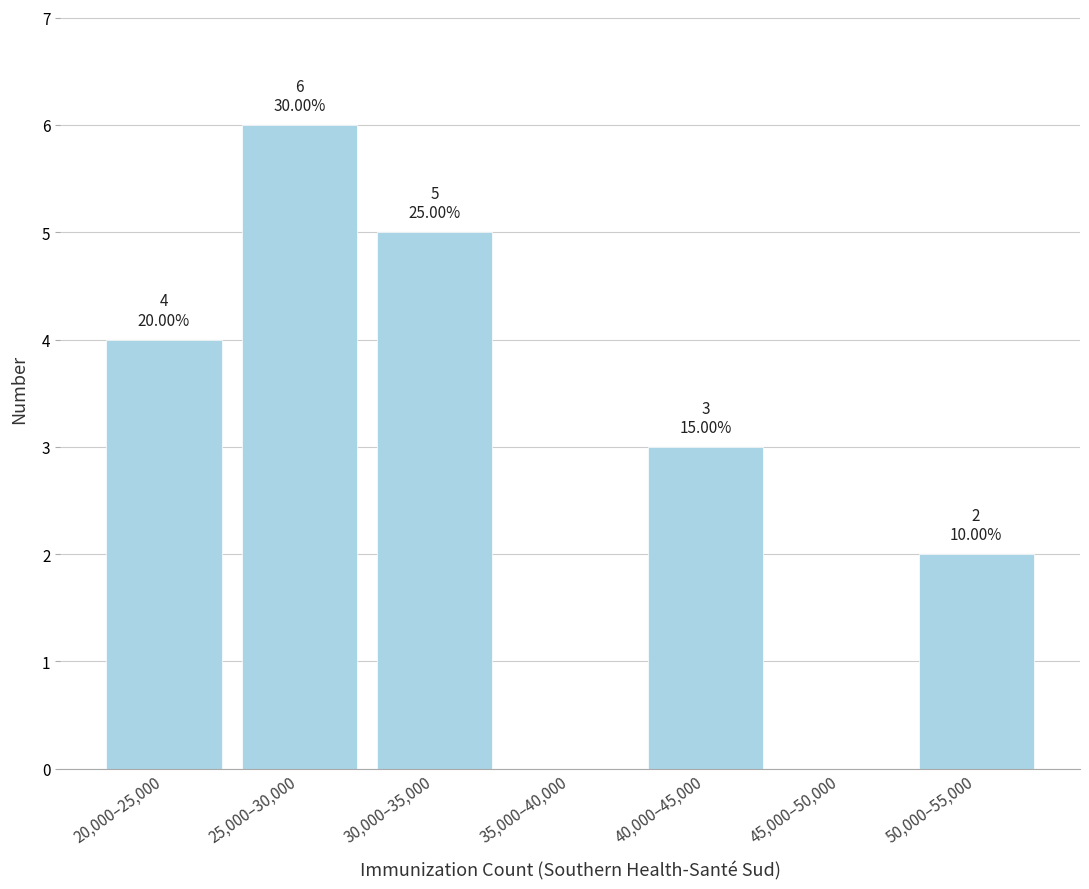

Reading left to right, list all the values displayed in this chart.

20,000–25,000=4	25,000–30,000=6	30,000–35,000=5	35,000–40,000=0	40,000–45,000=3	45,000–50,000=0	50,000–55,000=2